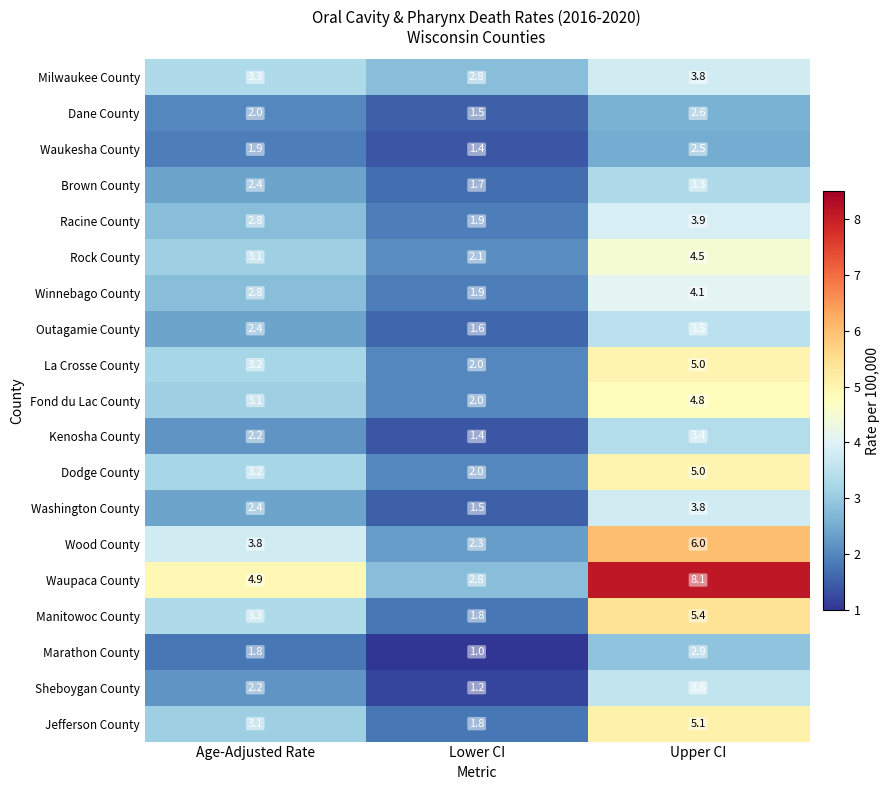

What is the total value across all series at Upper CI?

81.3